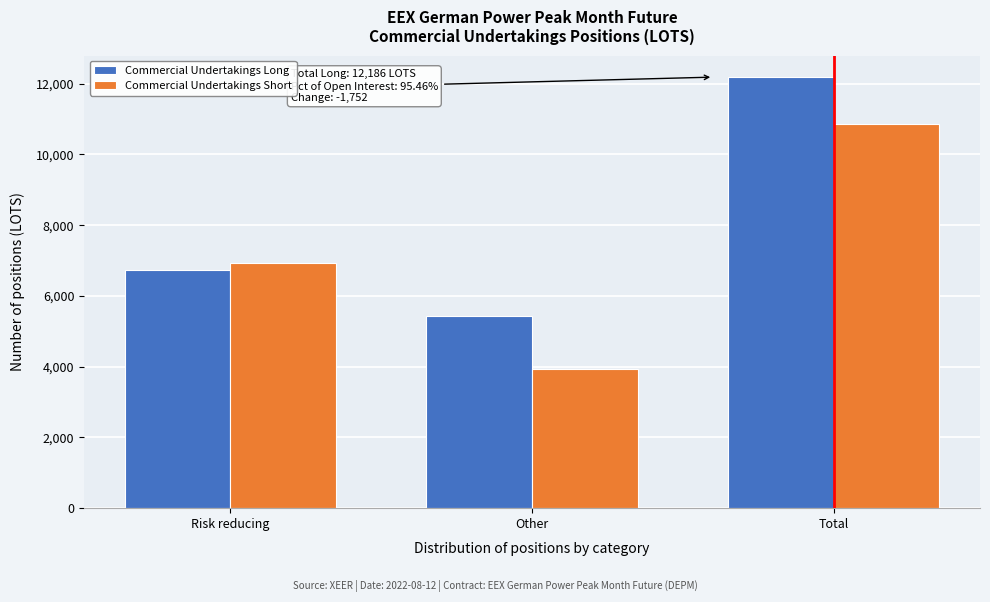

Reading right to left, transcribe all the data shown in this chart.

Commercial Undertakings Long: 12186	5444	6742
Commercial Undertakings Short: 10872	3941	6931